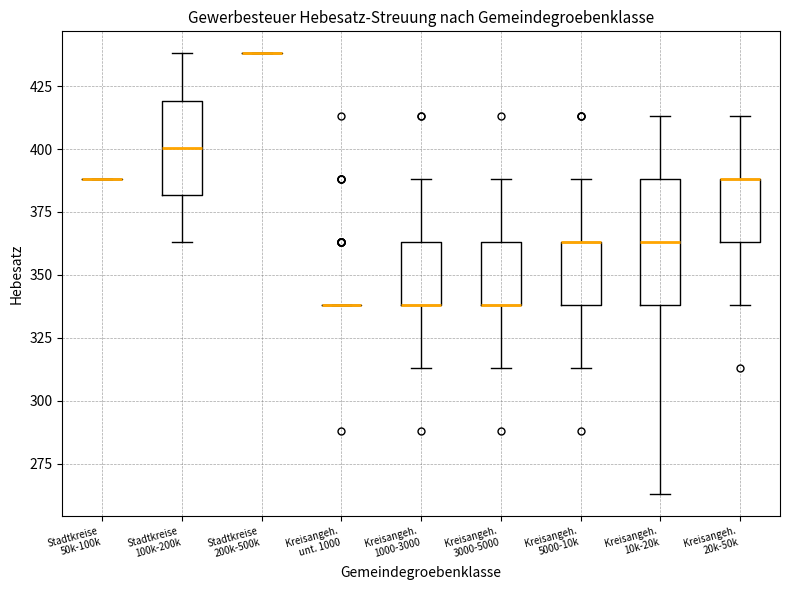

Reading left to right, read every box against the y-axis: the position of its median line, the range the box covers, and the ends of its whiskers. The values are not printed on the chart, so give them approximately, as read against the axis.

Stadtkreise 50k-100k: box collapsed to a line at 390, whiskers 390 to 390
Stadtkreise 100k-200k: median 400, box 380 to 420, whiskers 365 to 440
Stadtkreise 200k-500k: box collapsed to a line at 440, whiskers 440 to 440
Kreisangeh. unt. 1000: box collapsed to a line at 340, whiskers 340 to 340
Kreisangeh. 1000-3000: median 340 (drawn on the box's lower edge), box 340 to 365, whiskers 315 to 390
Kreisangeh. 3000-5000: median 340 (drawn on the box's lower edge), box 340 to 365, whiskers 315 to 390
Kreisangeh. 5000-10k: median 365 (drawn on the box's upper edge), box 340 to 365, whiskers 315 to 390
Kreisangeh. 10k-20k: median 365, box 340 to 390, whiskers 265 to 415
Kreisangeh. 20k-50k: median 390 (drawn on the box's upper edge), box 365 to 390, whiskers 340 to 415